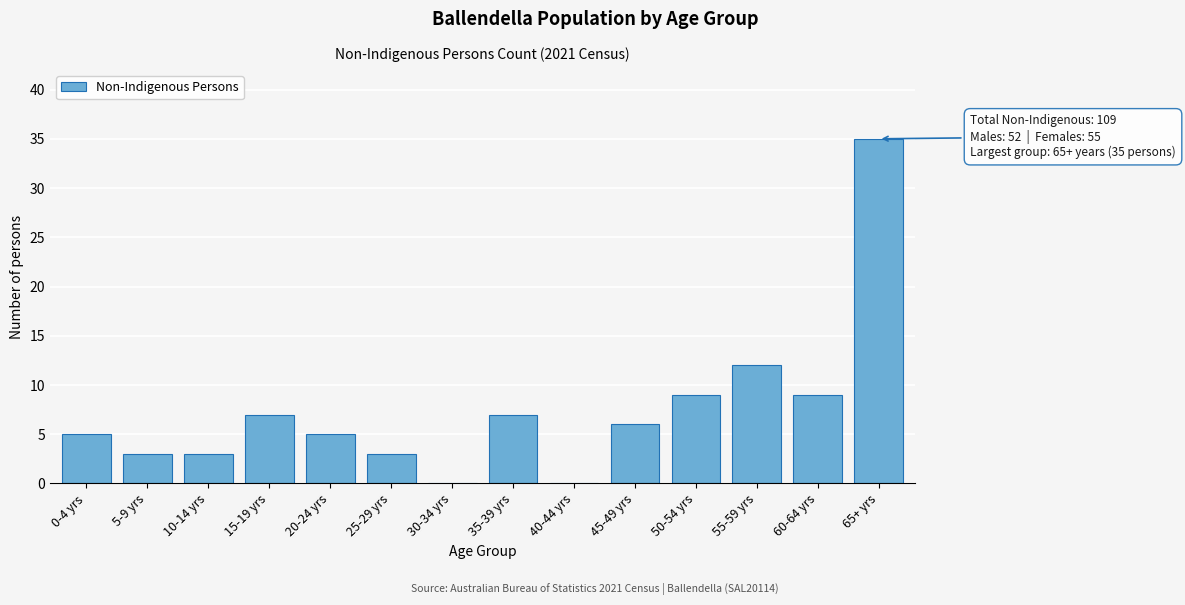

Reading left to right, list all the values displayed in this chart.

0-4 yrs=5	5-9 yrs=3	10-14 yrs=3	15-19 yrs=7	20-24 yrs=5	25-29 yrs=3	30-34 yrs=0	35-39 yrs=7	40-44 yrs=0	45-49 yrs=6	50-54 yrs=9	55-59 yrs=12	60-64 yrs=9	65+ yrs=35